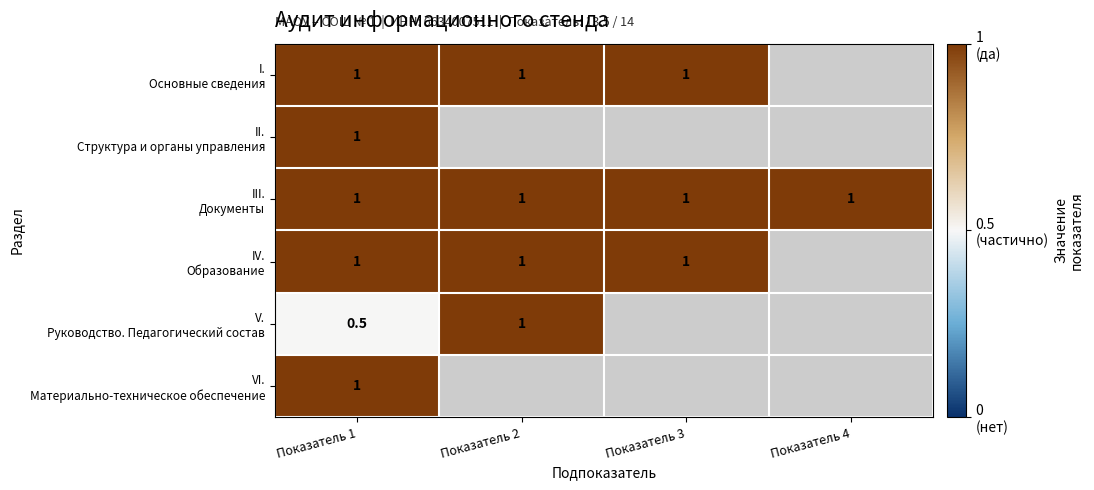

What is the difference between the highest and lowest values at Показатель 1?

0.5